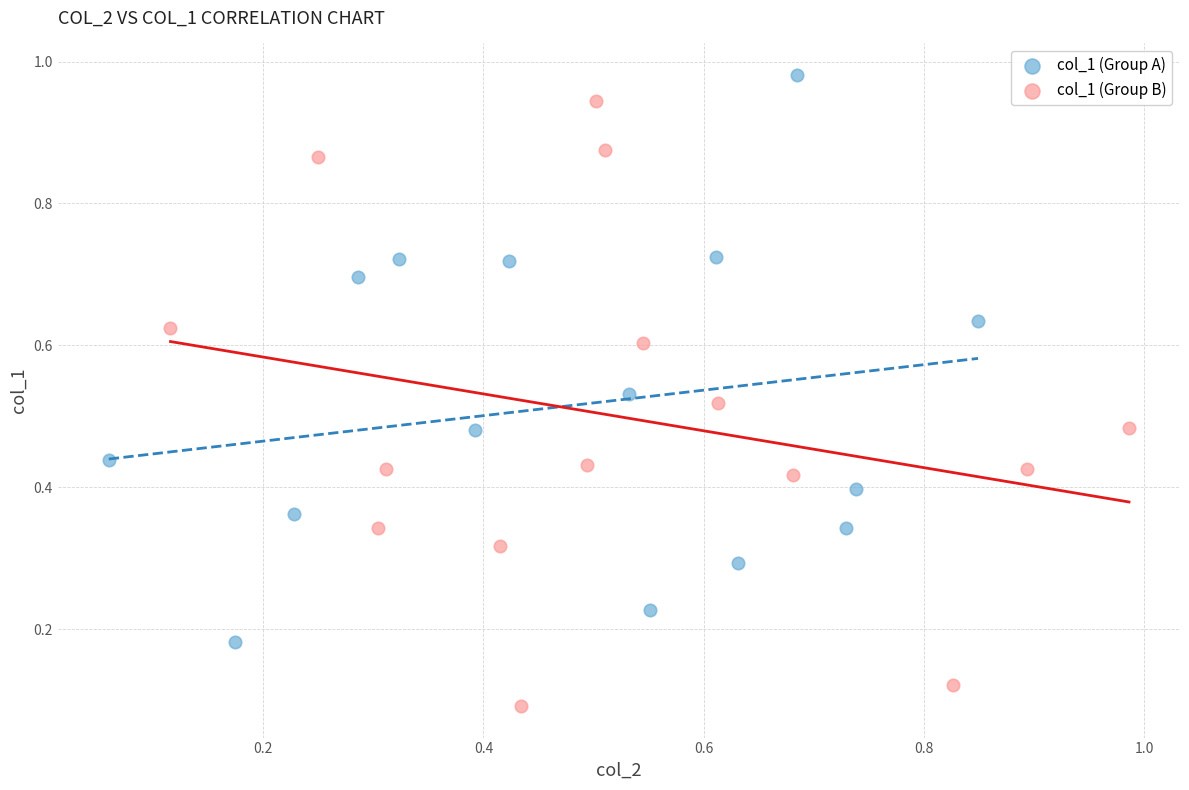

Which series reaches the minimum Y coordinate?

col_1 (Group B)